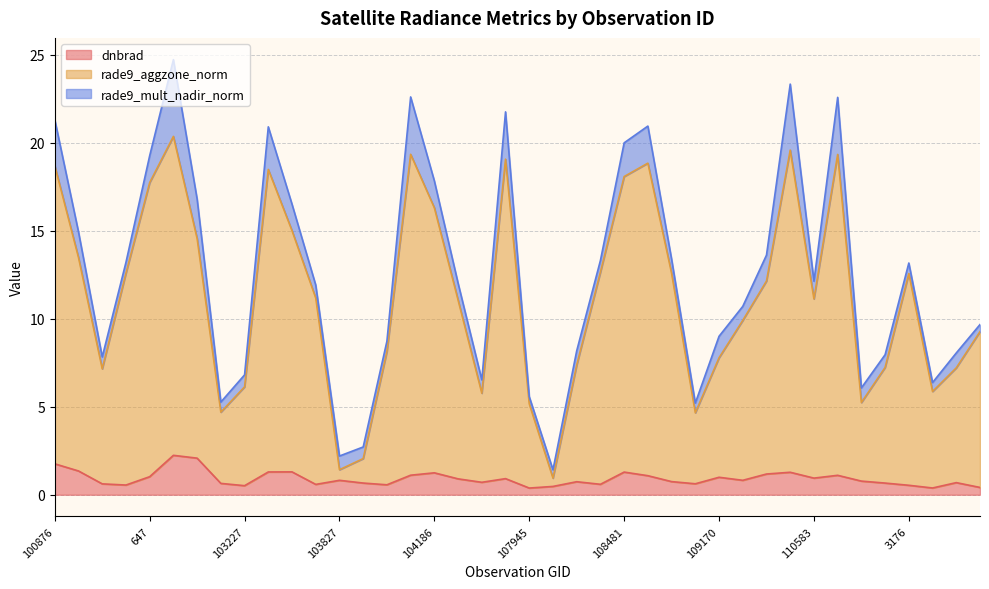

What is the value of the rade9_aggzone_norm point at the 3rd from the left?

7.2